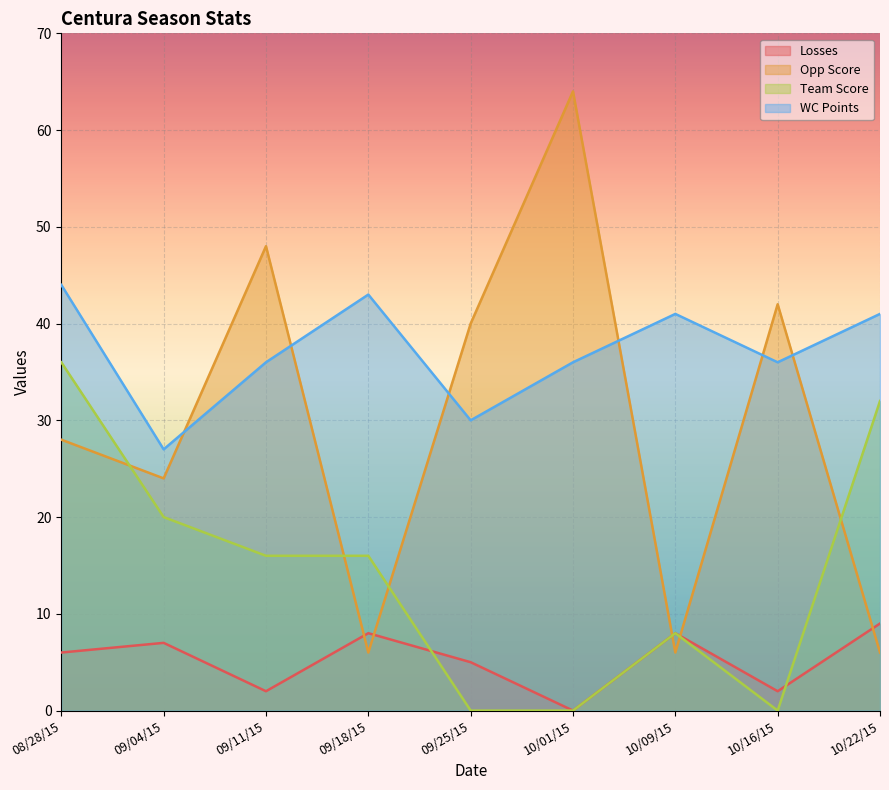

Where is the first local minimum for Opp Score?

09/04/15